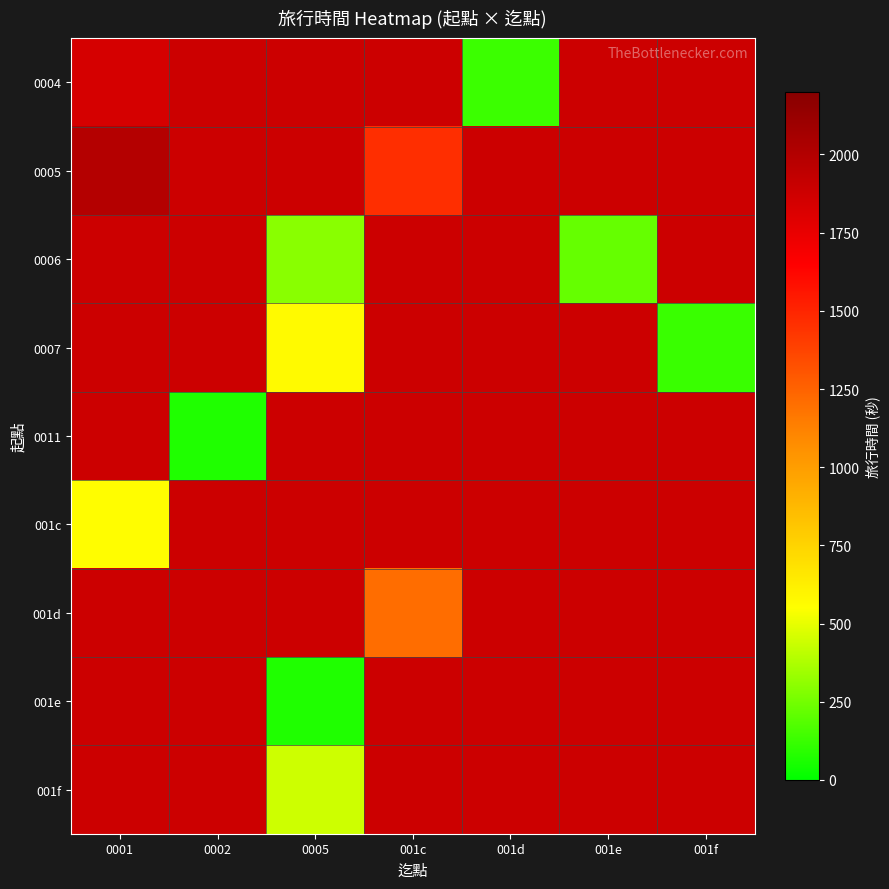

What is the maximum value shown in the chart?

1993.0